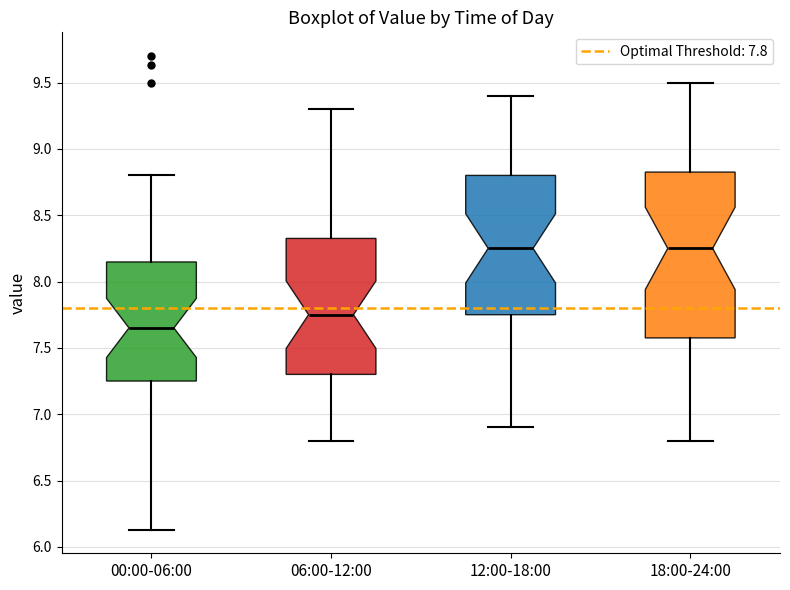

Reading left to right, transcribe this box plot: for each box, give where its median line is, the range the box spans, and where its two whiskers end, as read against the y-axis. The values are not printed on the chart, so give them approximately, as read against the axis.

00:00-06:00: median 7.65, box 7.25 to 8.15, whiskers 6.15 to 8.80
06:00-12:00: median 7.75, box 7.30 to 8.35, whiskers 6.80 to 9.30
12:00-18:00: median 8.25, box 7.75 to 8.80, whiskers 6.90 to 9.40
18:00-24:00: median 8.25, box 7.60 to 8.85, whiskers 6.80 to 9.50